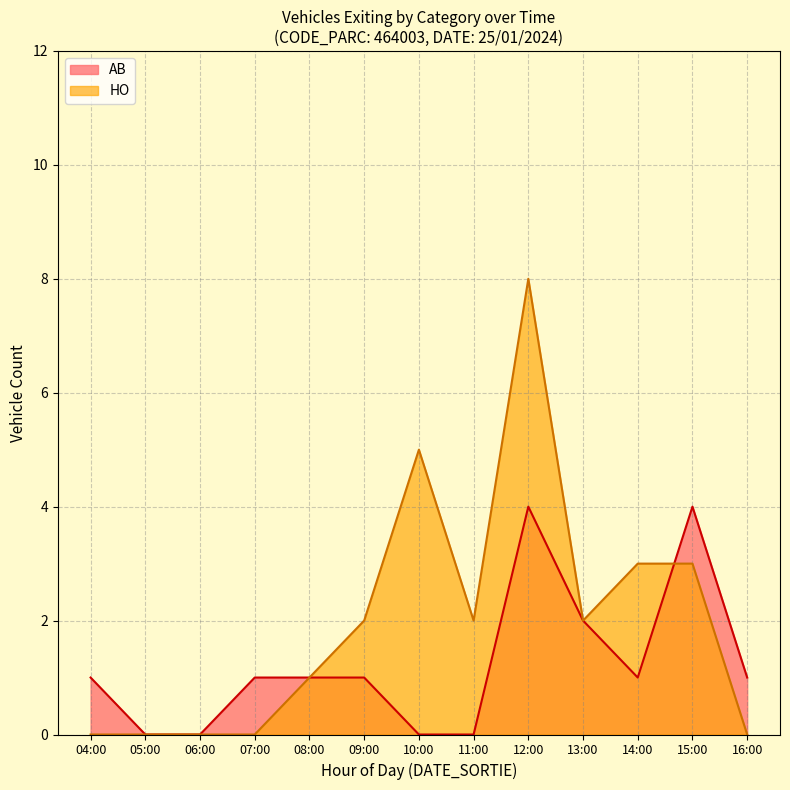

What is the total value across all series at 16:00?

1